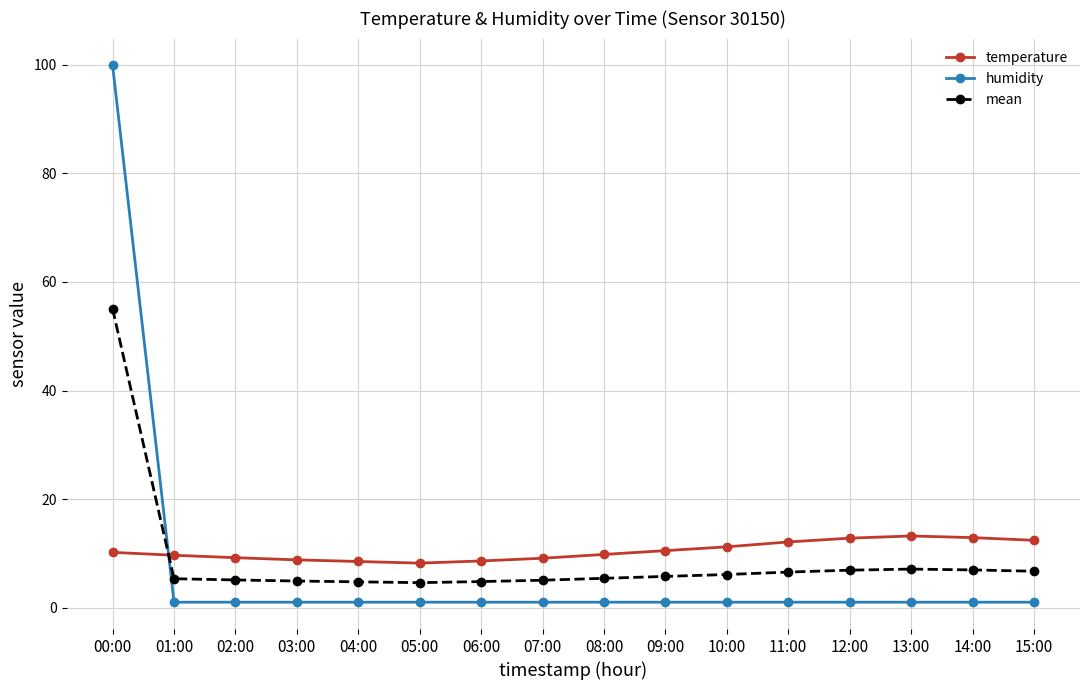

What is the sum of the humidity values at 00:00 and 09:00?

100.9